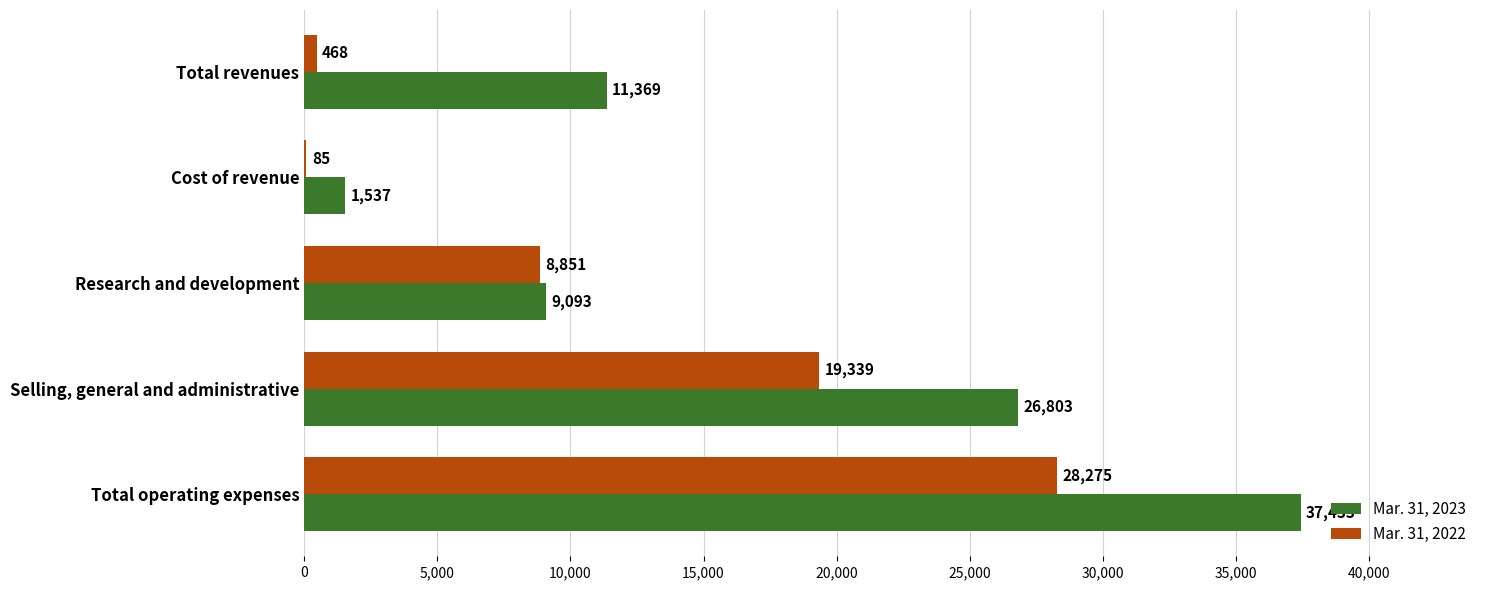

The Mar. 31, 2023 series shows 26803 at Selling, general and administrative. True or false?

True